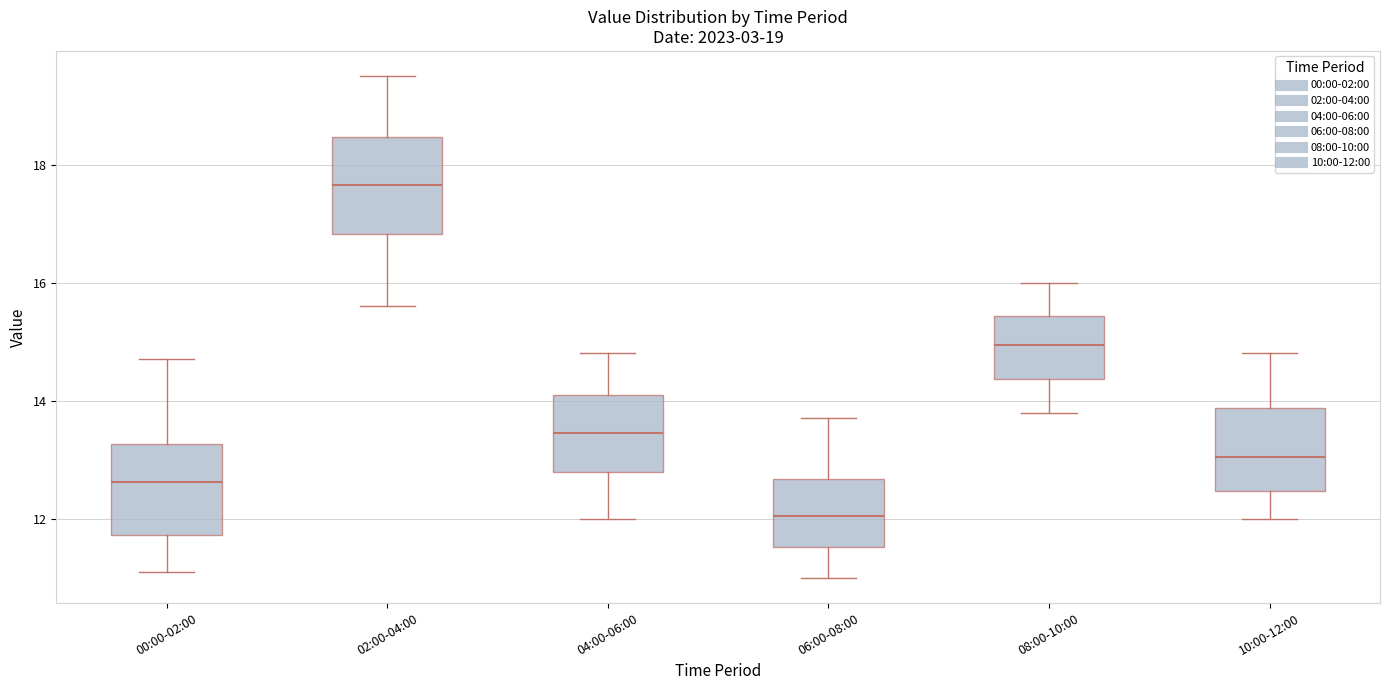

Reading left to right, read every box against the y-axis: the position of its median line, the range the box covers, and the ends of its whiskers. The values are not printed on the chart, so give them approximately, as read against the axis.

00:00-02:00: median 12.6, box 11.8 to 13.2, whiskers 11.2 to 14.8
02:00-04:00: median 17.6, box 16.8 to 18.4, whiskers 15.6 to 19.6
04:00-06:00: median 13.4, box 12.8 to 14.2, whiskers 12.0 to 14.8
06:00-08:00: median 12.0, box 11.6 to 12.6, whiskers 11.0 to 13.8
08:00-10:00: median 15.0, box 14.4 to 15.4, whiskers 13.8 to 16.0
10:00-12:00: median 13.0, box 12.4 to 13.8, whiskers 12.0 to 14.8